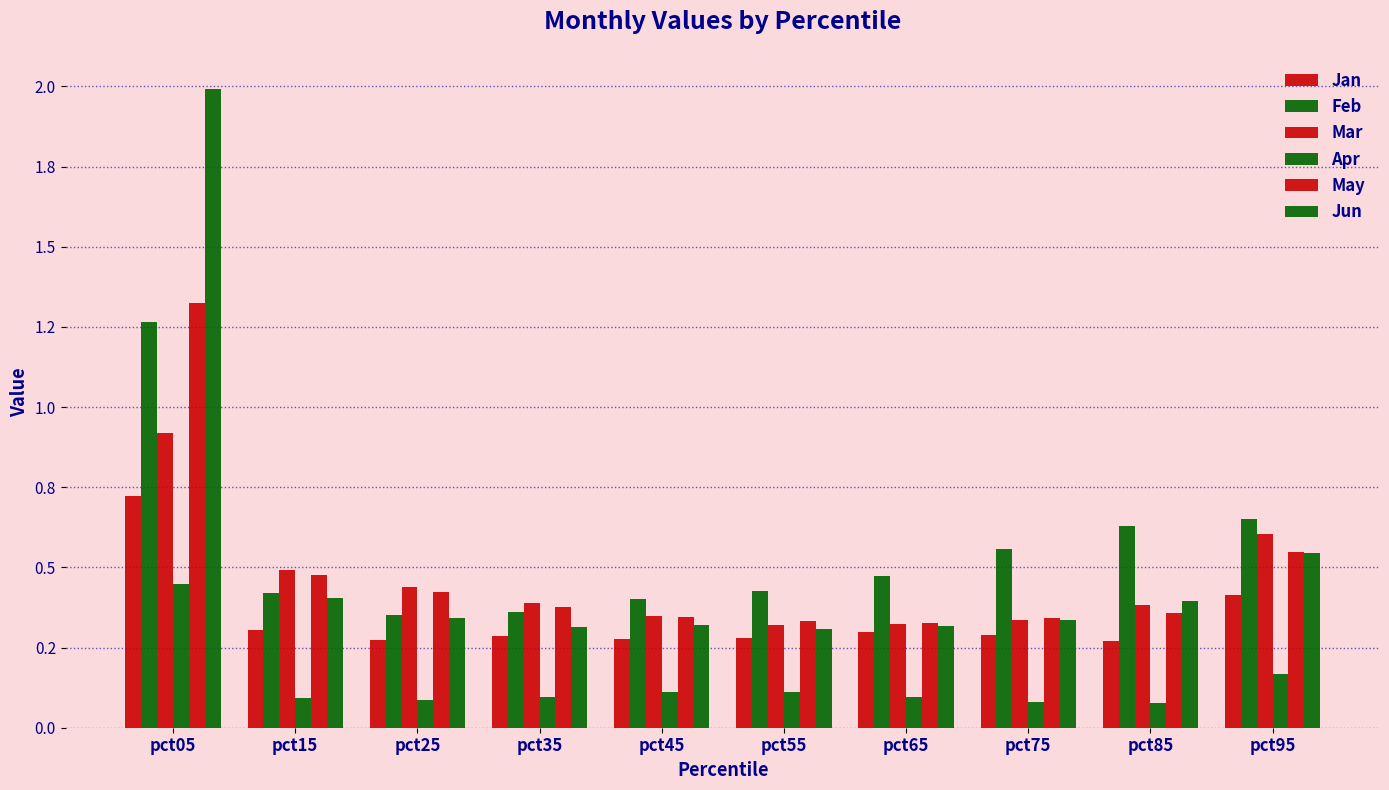

Are the bars horizontal?

No